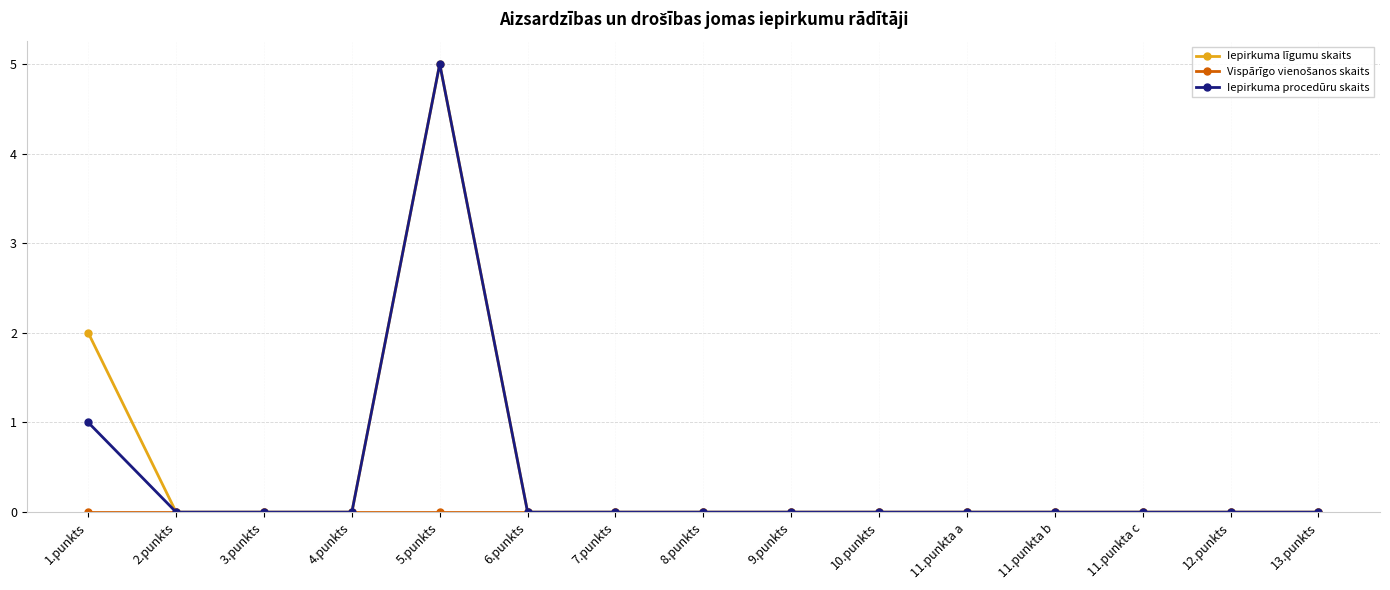

Which category has the highest value across all series?

5.punkts